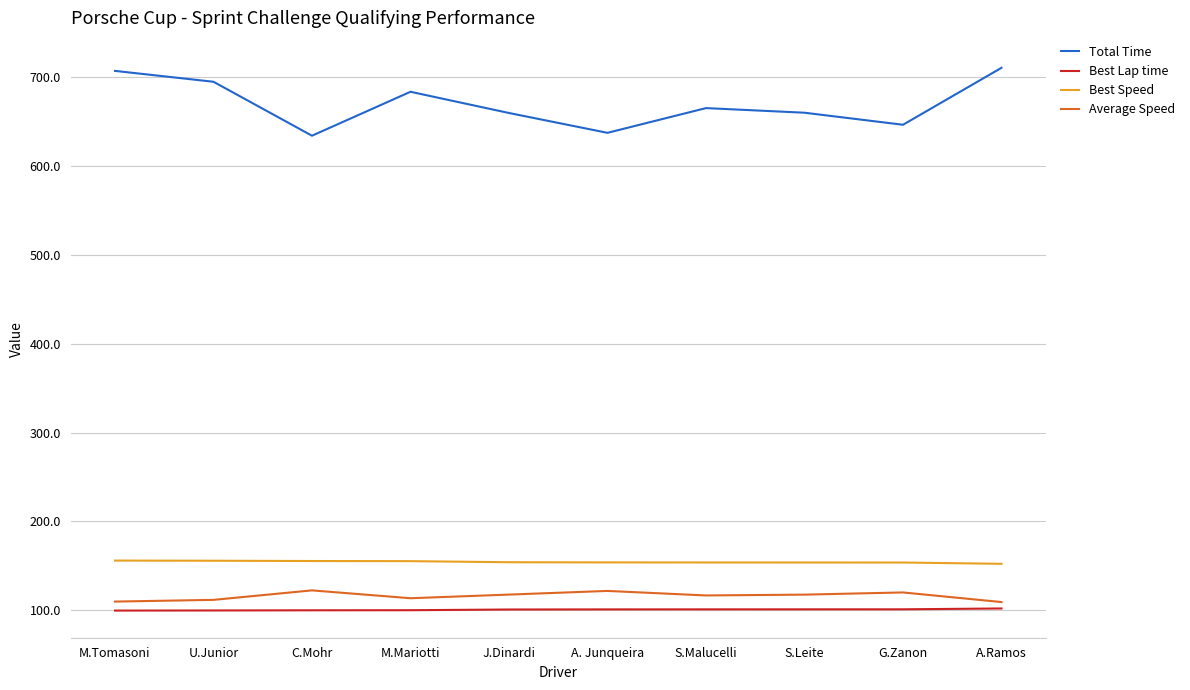

True or false: Best Lap time has a value of 100.9 at S.Malucelli.

True